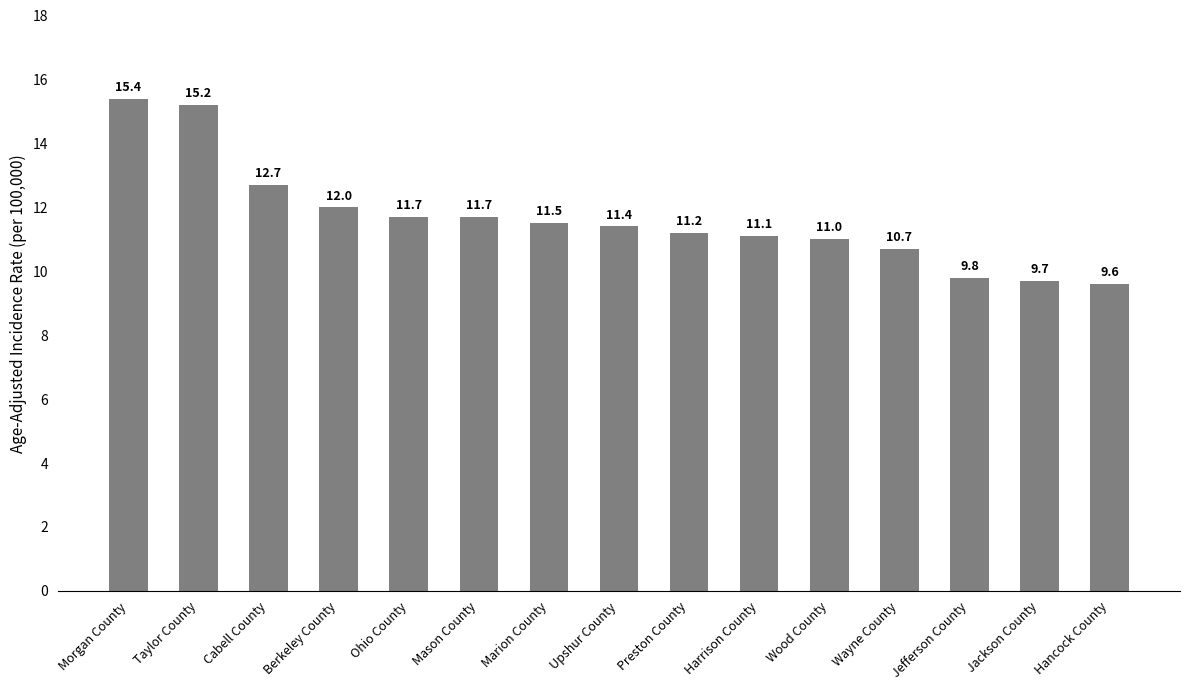

At which label is the value closest to 12?

Berkeley County